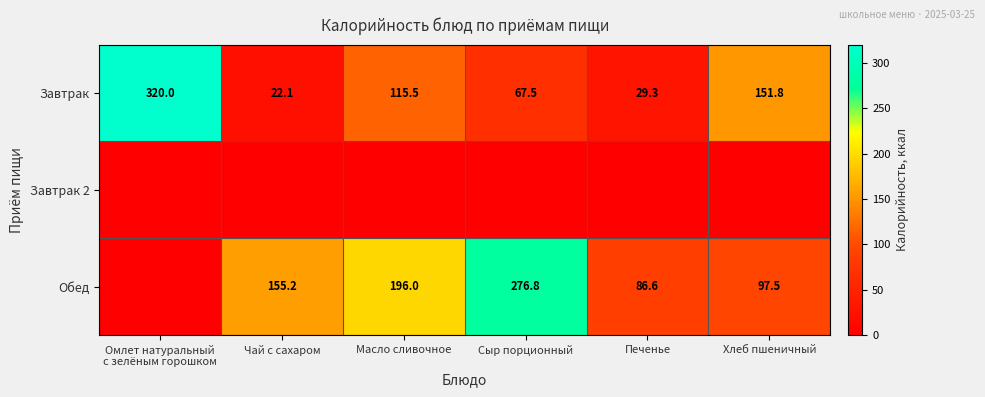

At which category is the sum across all series the highest?

Сыр порционный